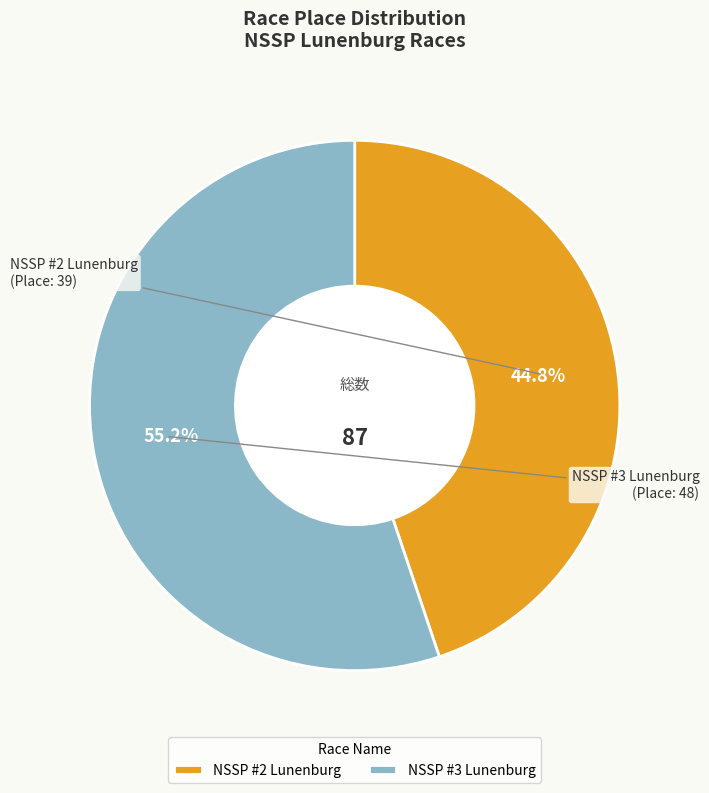

To the nearest percent, what is the difference between the largest and smallest slice percentages?

10%